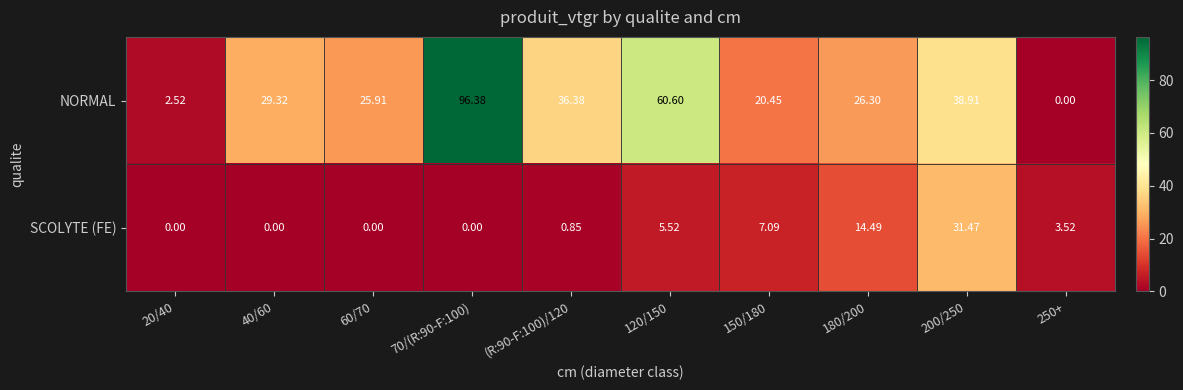

Rank the series by their average value, from lowest to highest.

SCOLYTE (FE), NORMAL